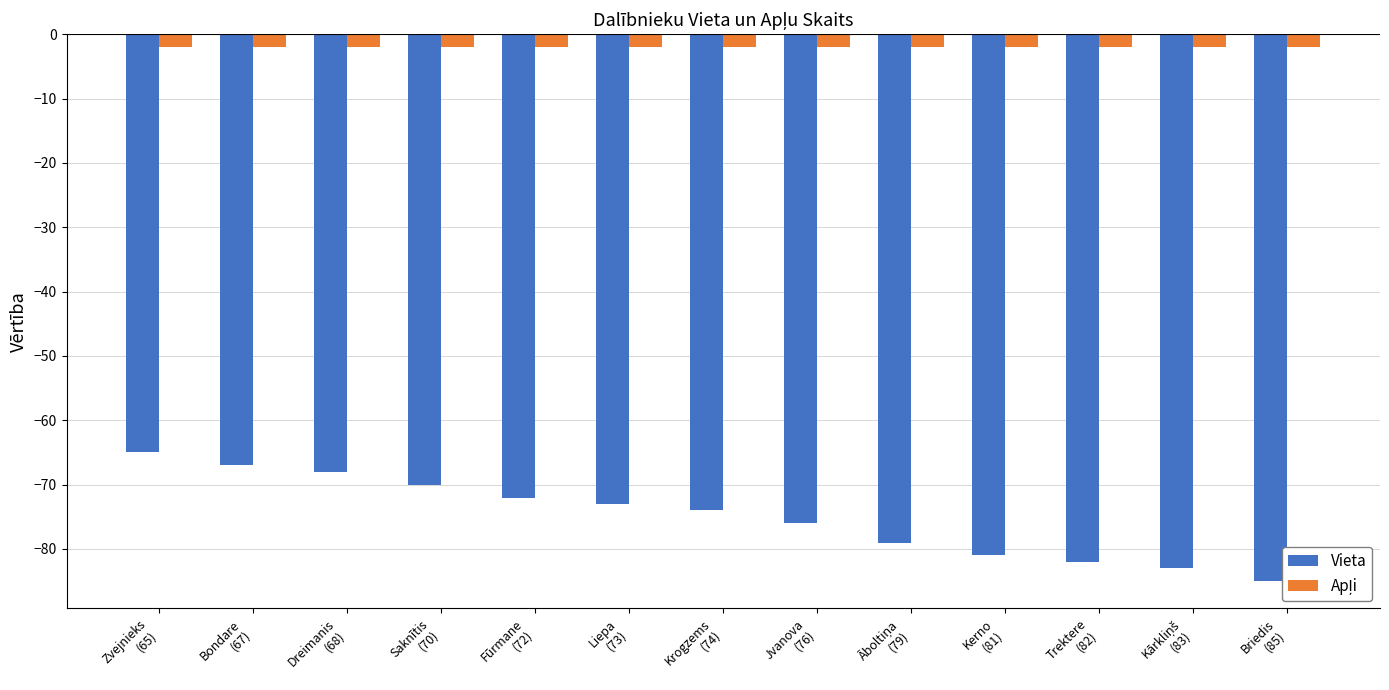

How many values in the Vieta series exceed -74?

6